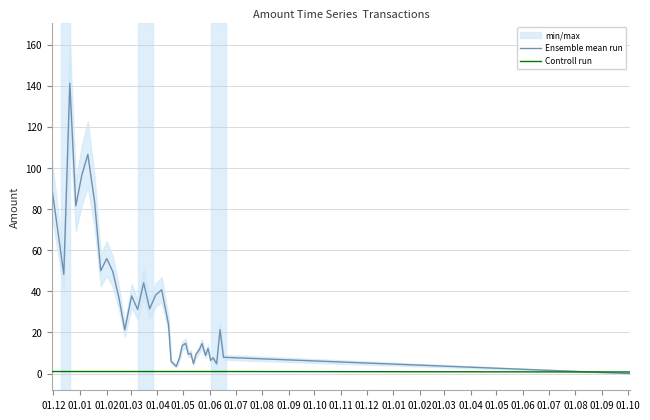

What is the label of the 34th point from the right?

01.04